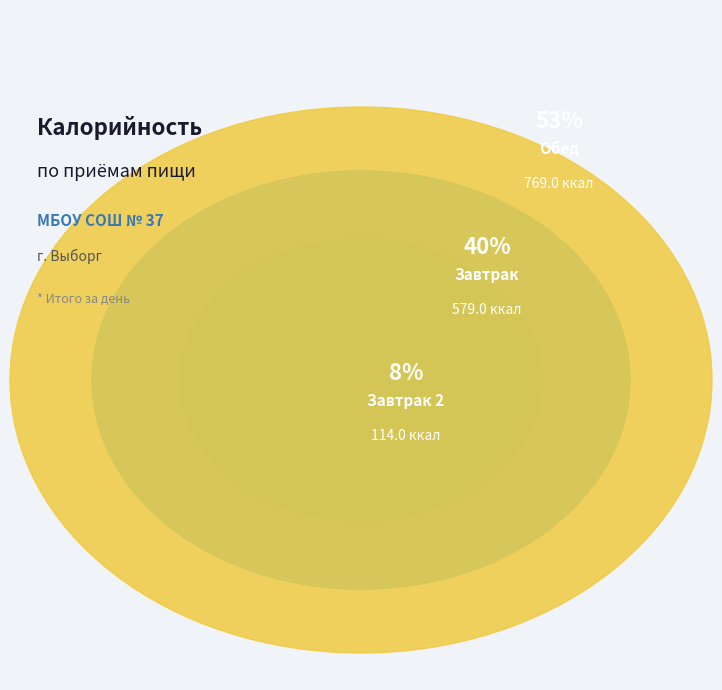

What is the majority slice?

Обед